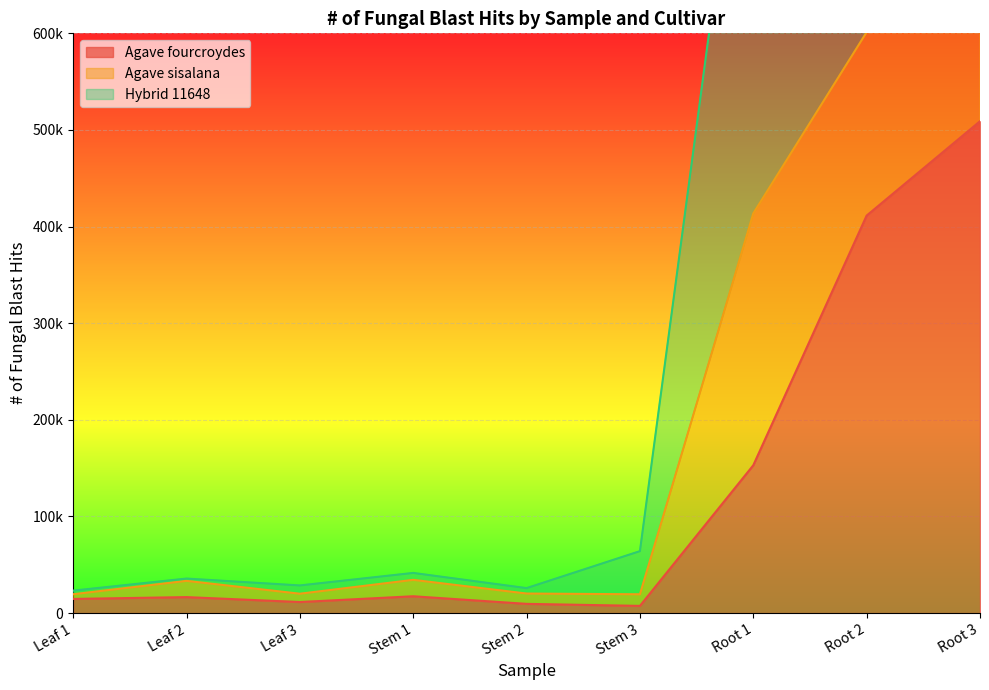

True or false: Agave sisalana and Agave fourcroydes cross at least once.

False